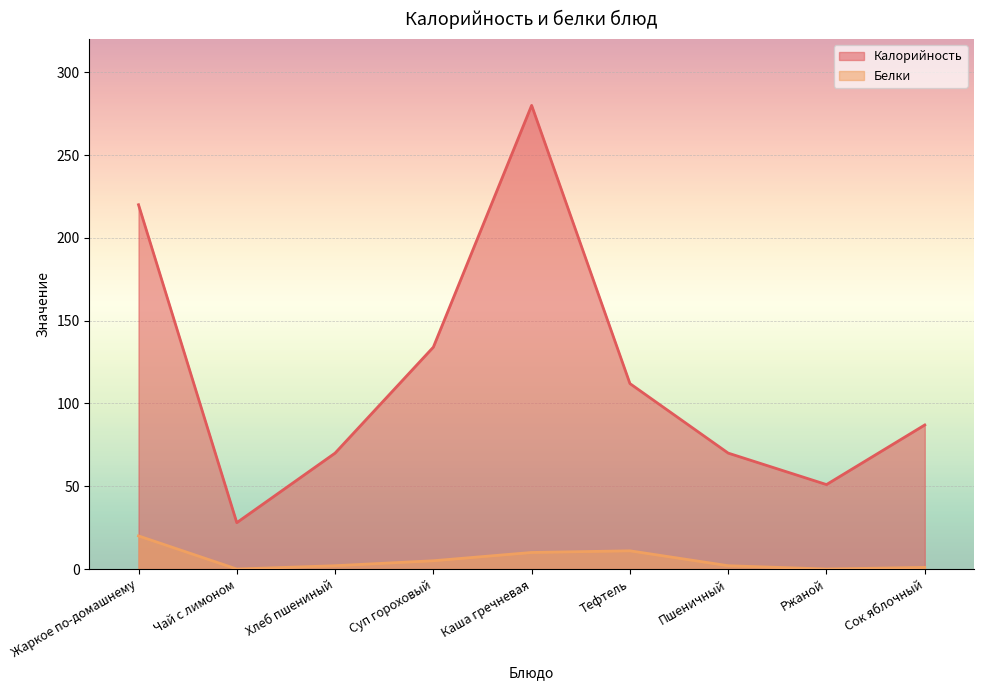

What is the value of the Калорийность point at the 3rd from the left?

70